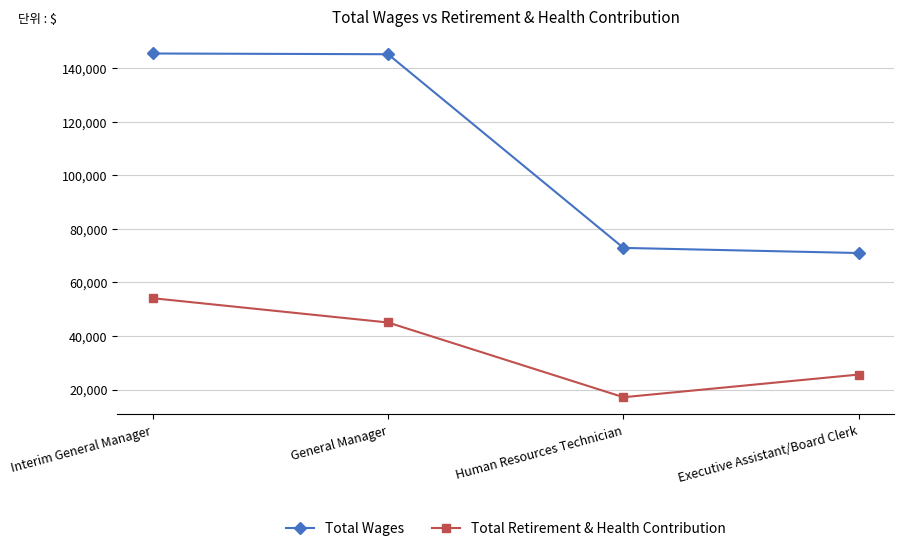

True or false: Total Retirement & Health Contribution has a value of 28746 at Human Resources Technician.

False